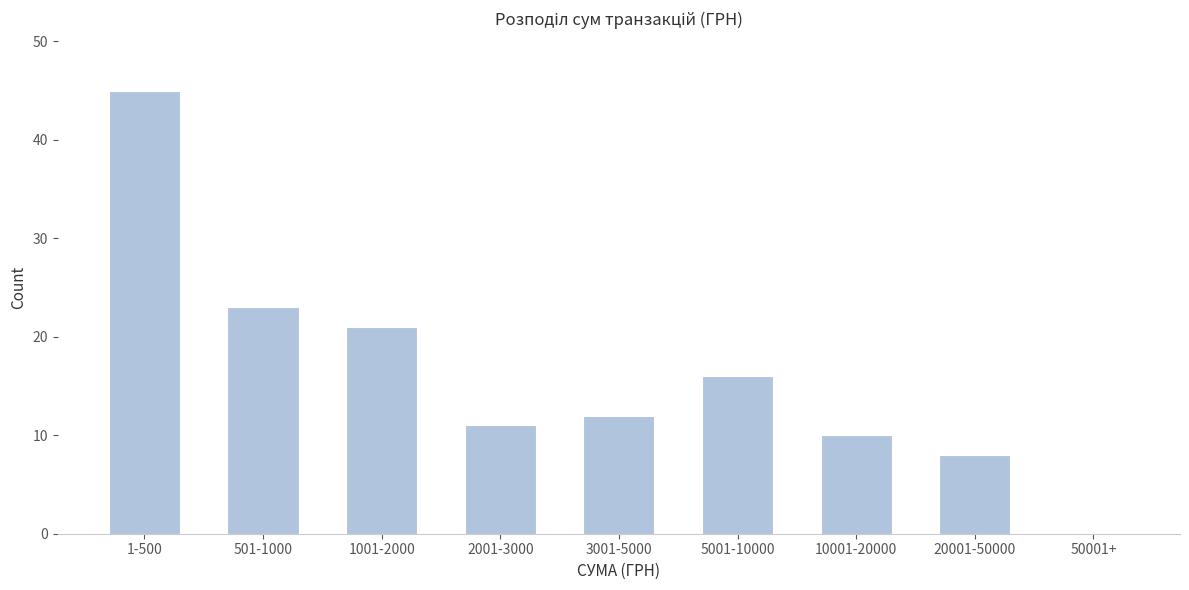

Reading left to right, extract all data points from this chart.

1-500=45	501-1000=23	1001-2000=21	2001-3000=11	3001-5000=12	5001-10000=16	10001-20000=10	20001-50000=8	50001+=0